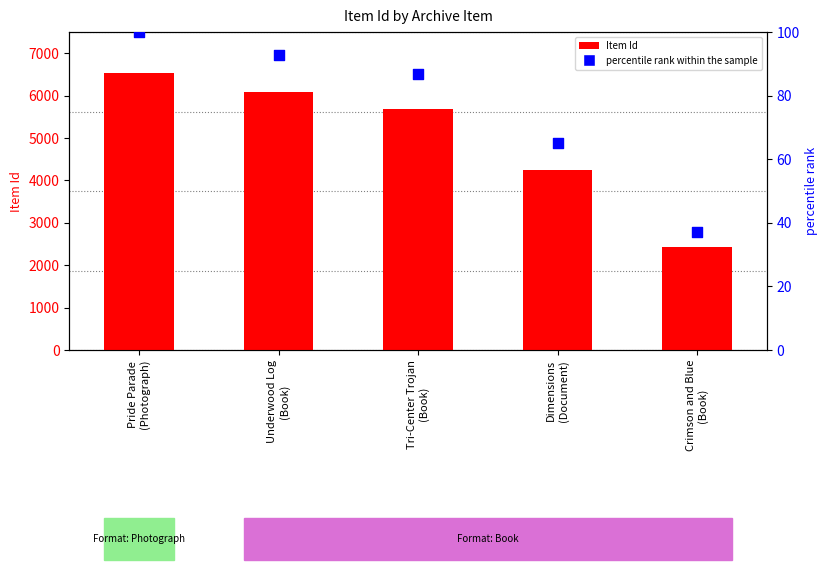

Which series has the largest total across all categories?

Item Id